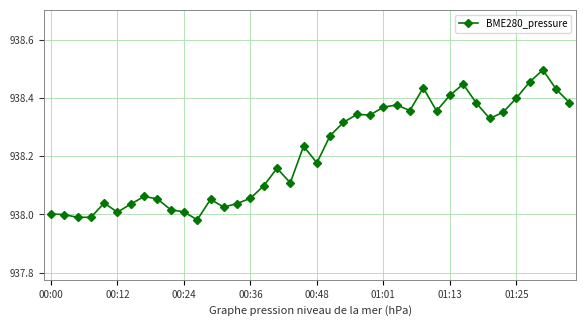

True or false: the data has more than 1 interior local peaks.

True